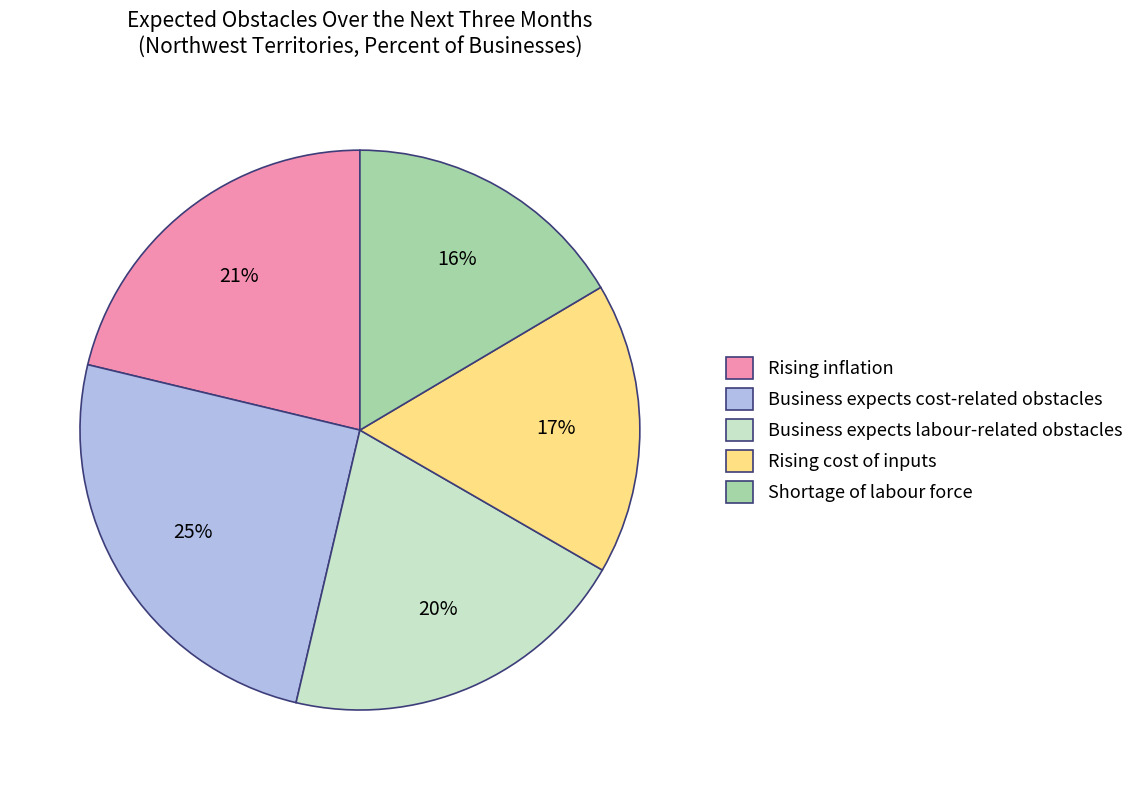

What percentage is the Rising cost of inputs slice, to the nearest percent?

17%